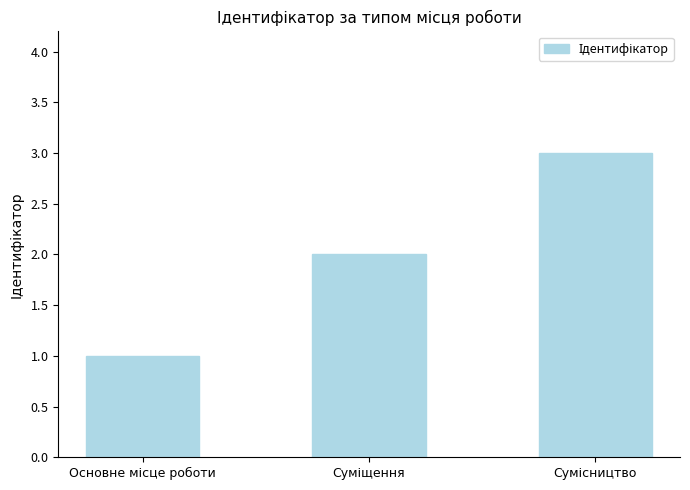

Does the chart contain any negative values?

No